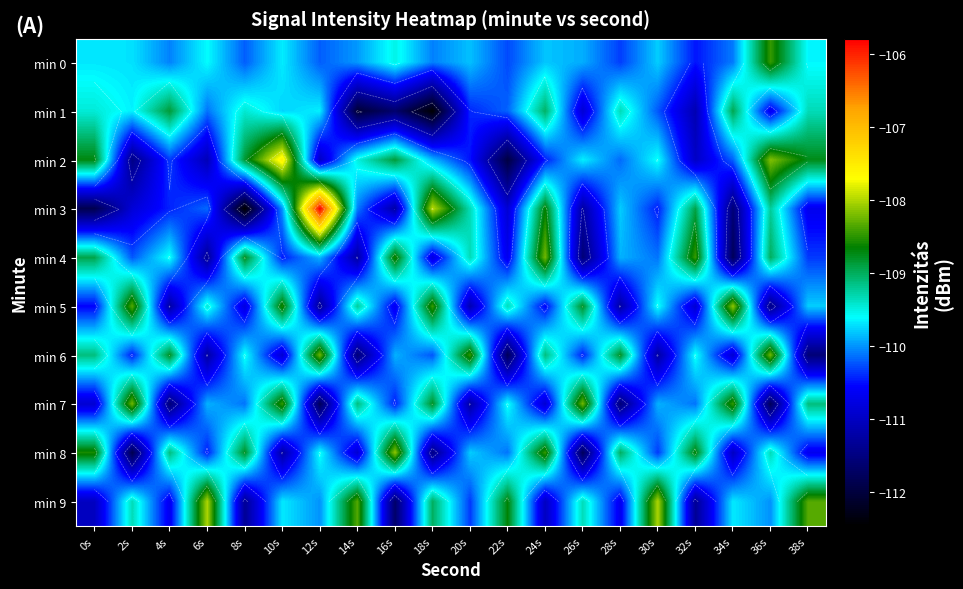

Which category has the lowest value across all series?

8s